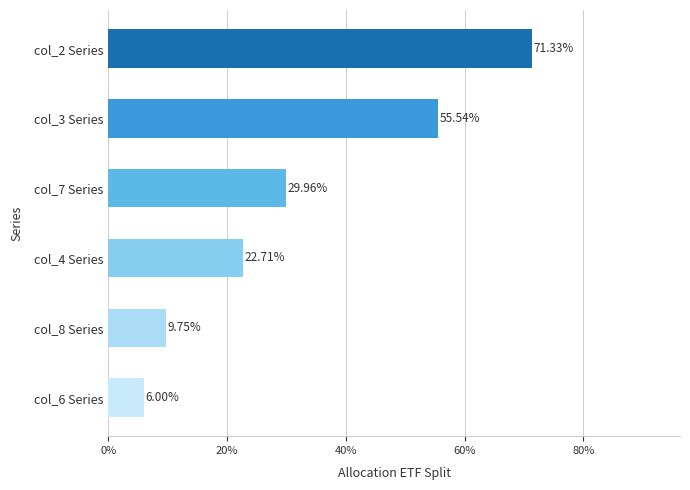

Are the bars horizontal?

Yes